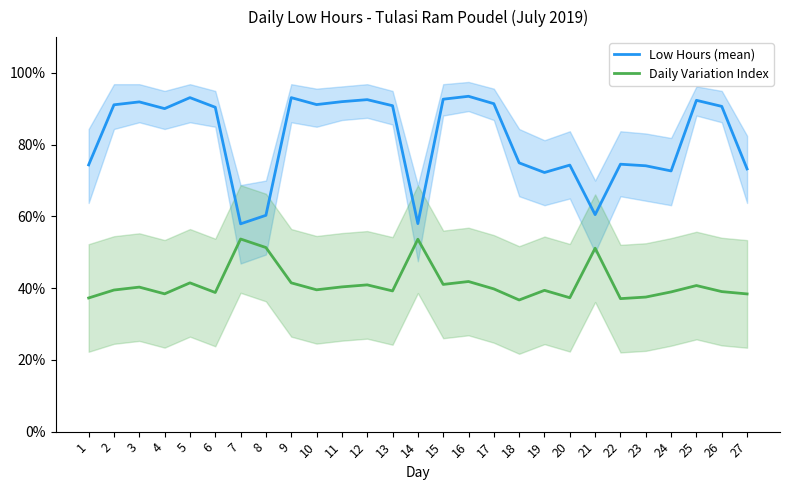

List the series in order of their overall mean, highest first.

Low Hours (mean), Daily Variation Index